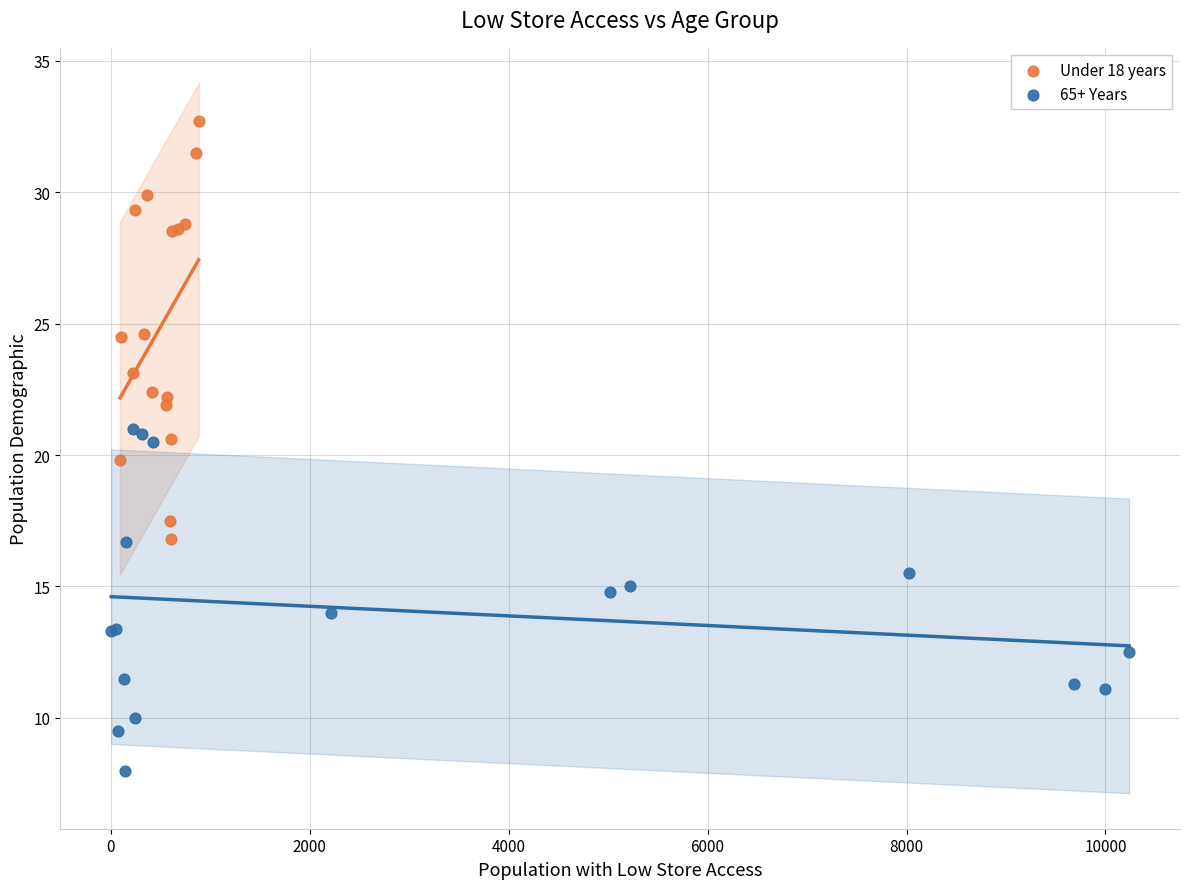

Which series contains the highest Y value?

Under 18 years